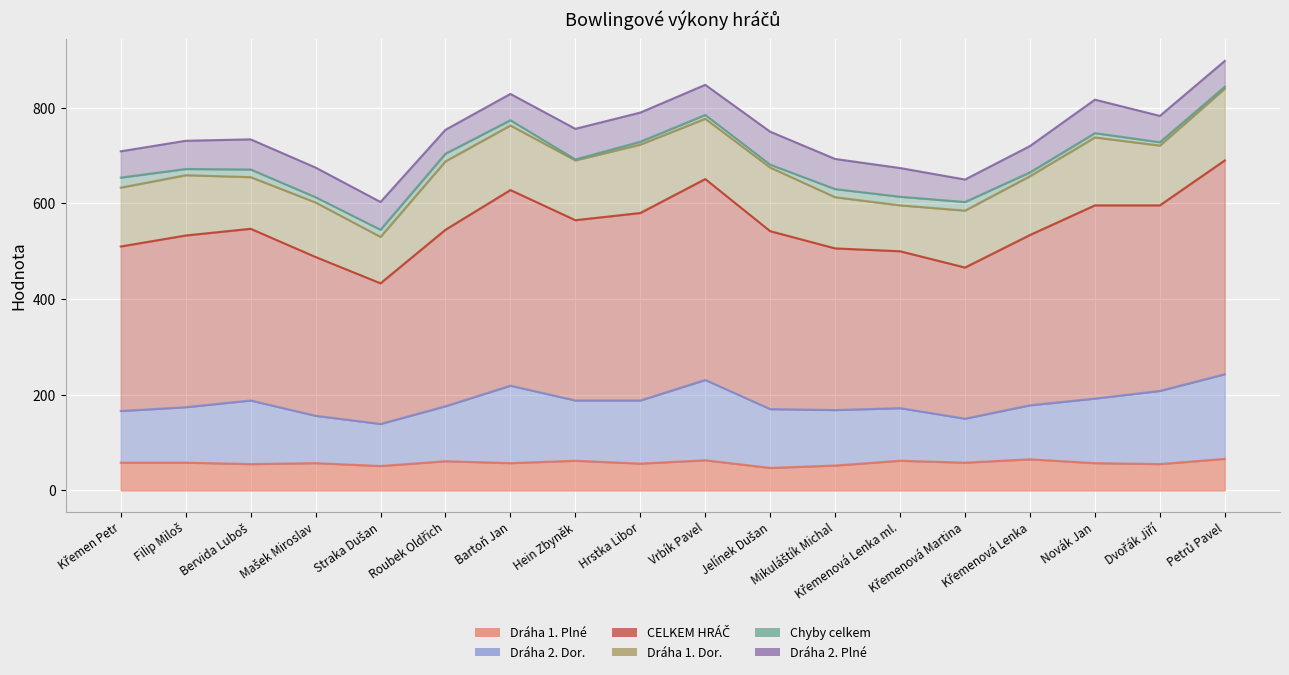

True or false: CELKEM HRÁČ and Dráha 1. Plné cross at least once.

False